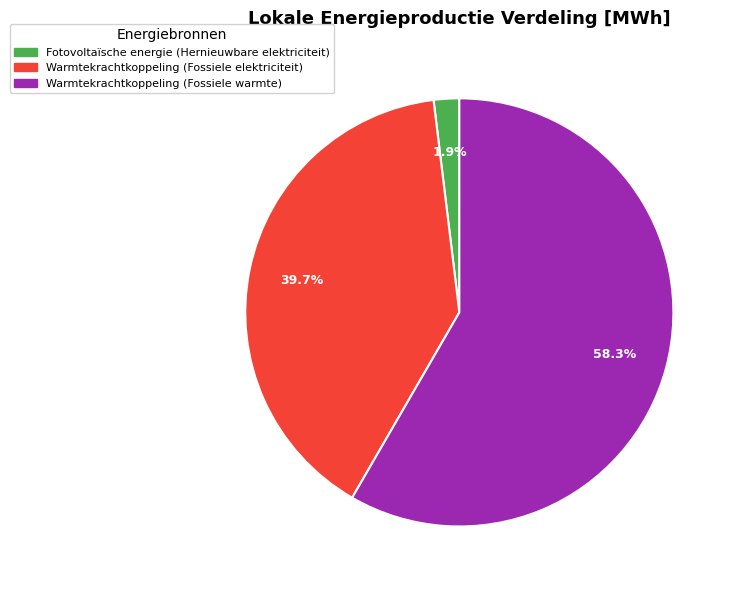

Rank the categories by value from lowest to highest.

Fotovoltaïsche energie (Hernieuwbare elektriciteit), Warmtekrachtkoppeling (Fossiele elektriciteit), Warmtekrachtkoppeling (Fossiele warmte)